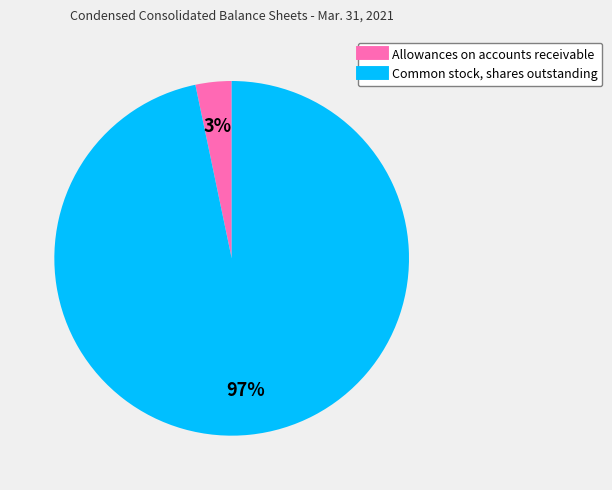

Is the sum of Common stock, shares outstanding and Allowances on accounts receivable greater than half?

Yes